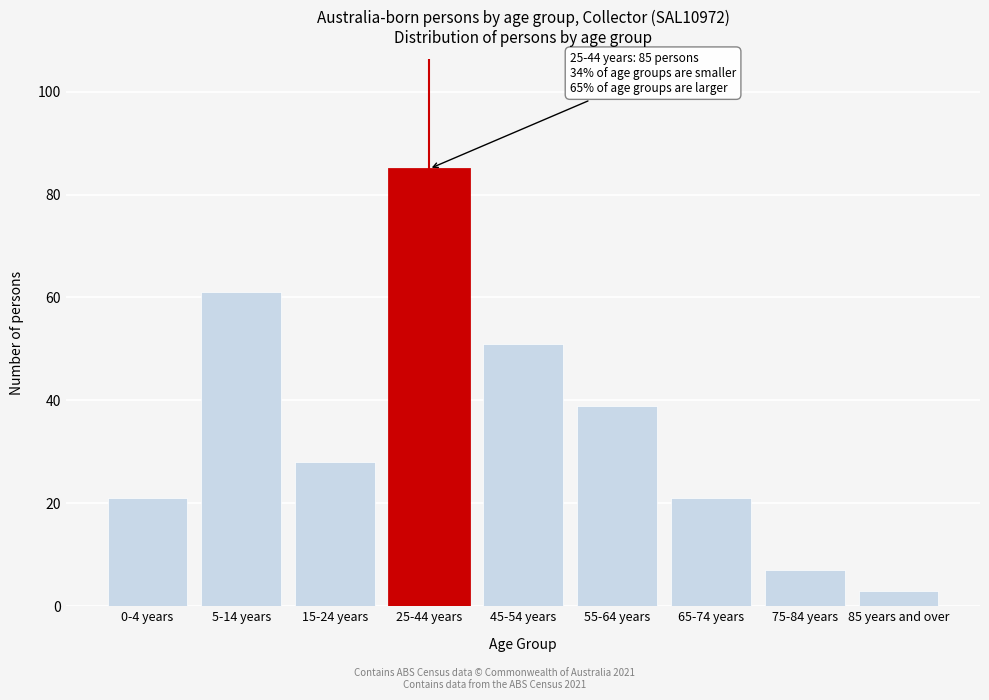

Reading right to left, extract all data points from this chart.

3	7	21	39	51	85	28	61	21